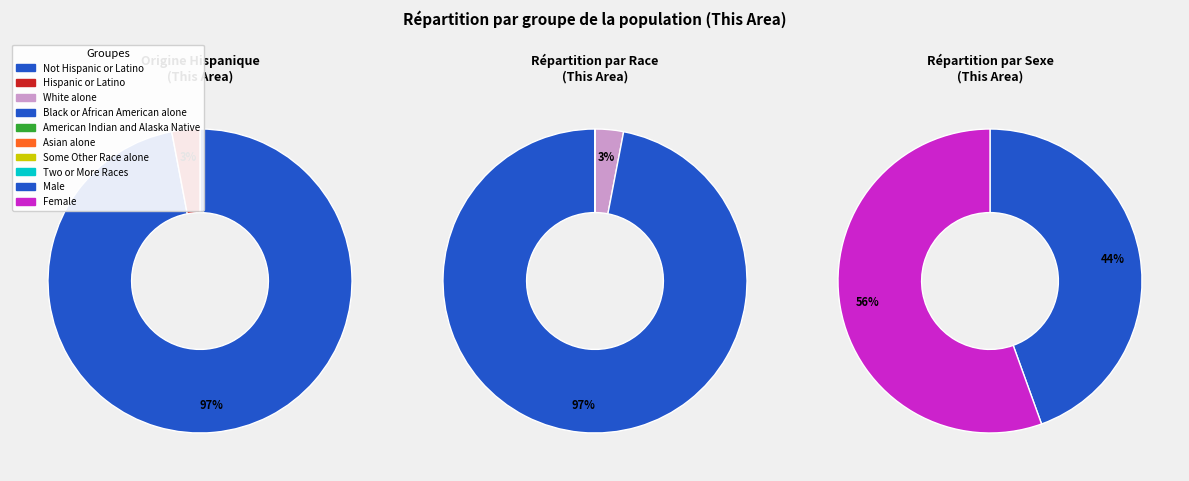

Approximately how many times larger is the value at Some Other Race alone compared to American Indian and Alaska Native?

3.7